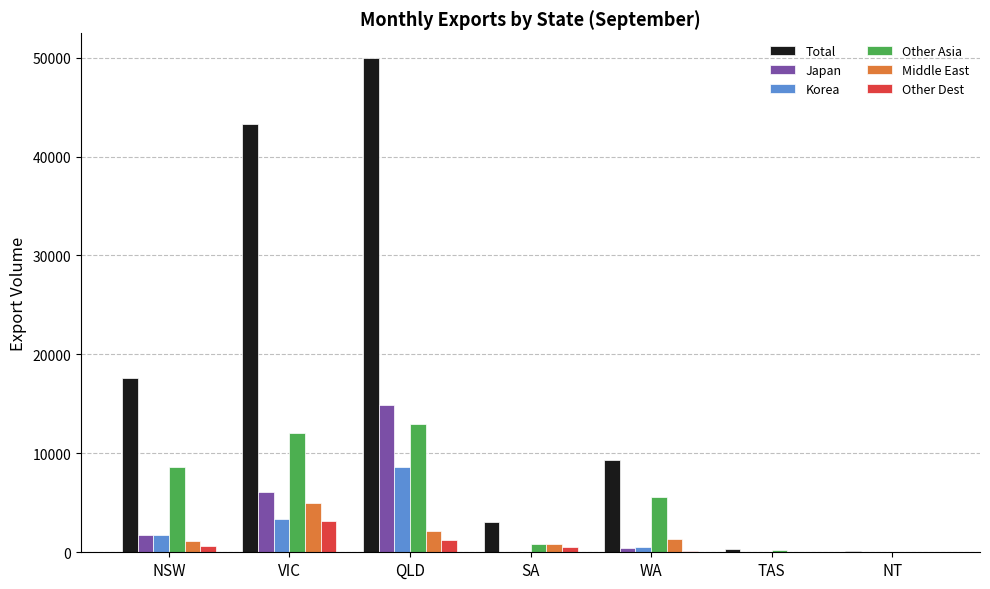

How many series are shown in this chart?

6